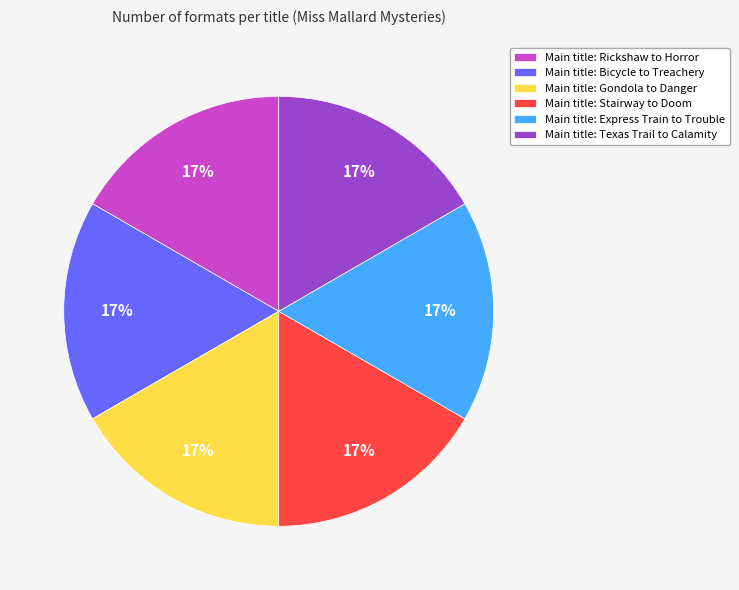

Is Main title: Rickshaw to Horror the majority of the pie?

No